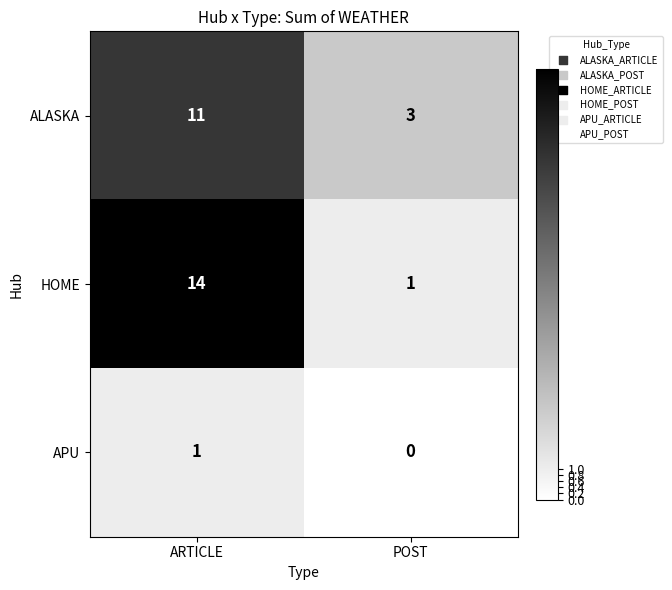

What is the difference between the highest and lowest values at ARTICLE?

13